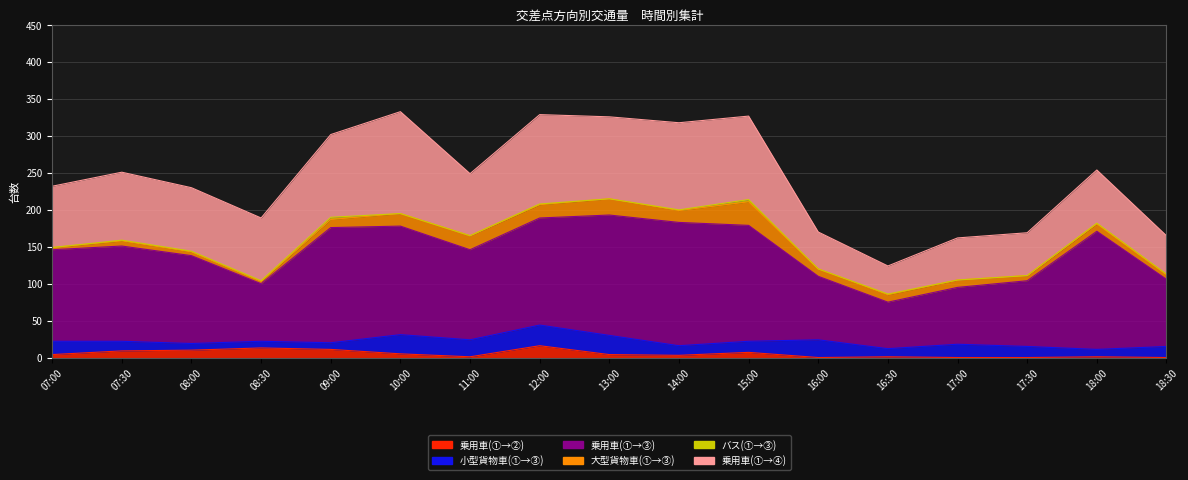

Which series changed the most between 13:00 and 16:00?

乗用車(①→③)